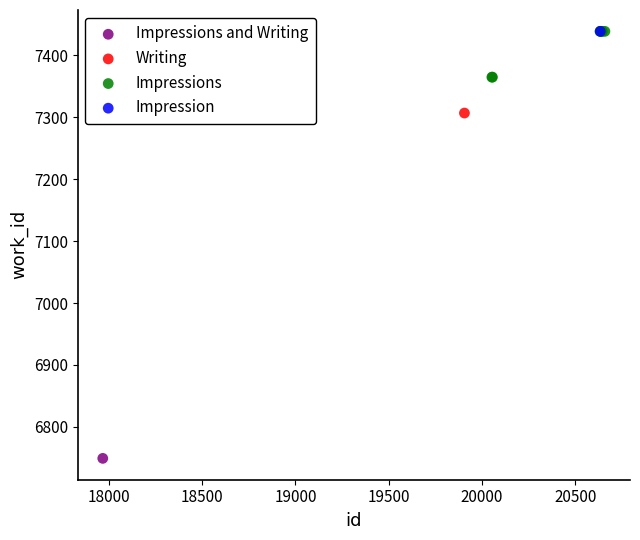

What are all the series names shown in the legend?

Impressions and Writing, Writing, Impressions, Impression